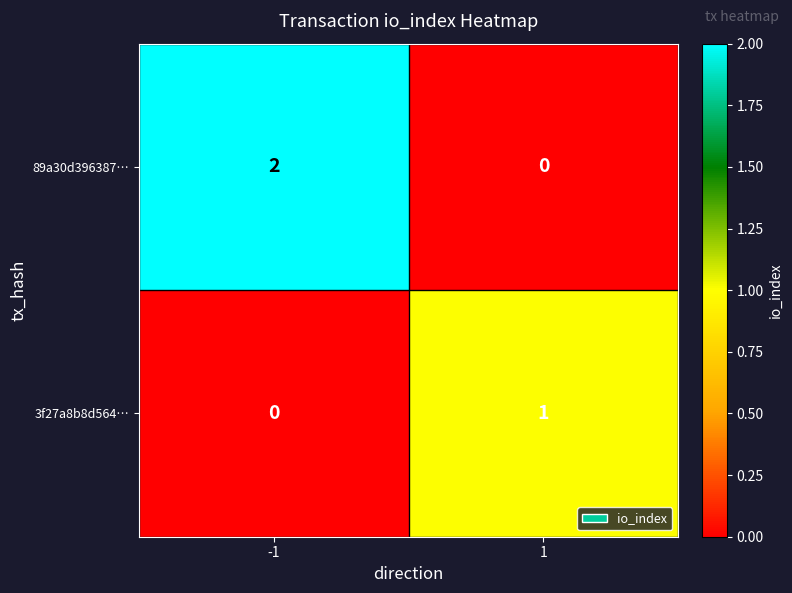

Reading right to left, what are all the values shown in this chart?

89a30d396387…: 0	2
3f27a8b8d564…: 1	0